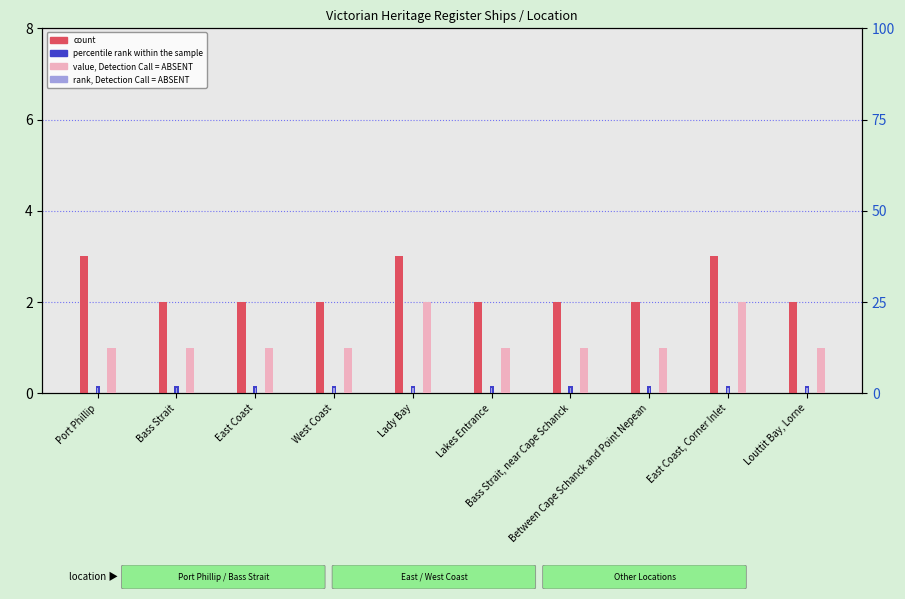

What is the minimum value shown in the chart?

0.1